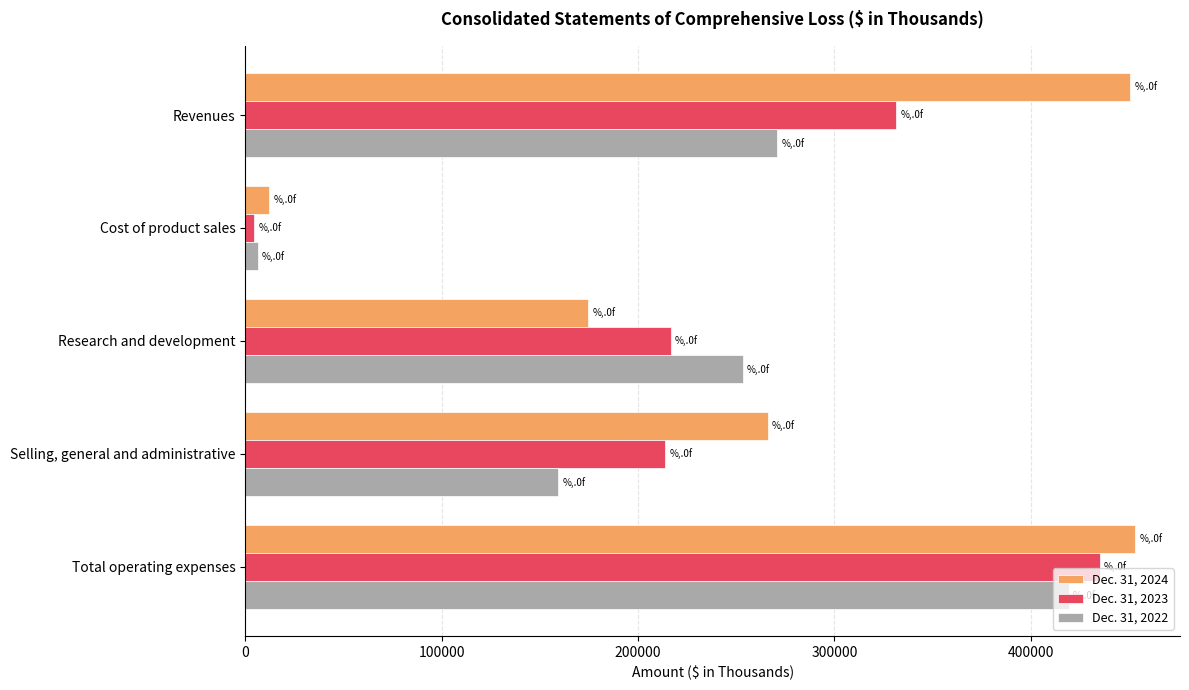

At which category is the sum across all series the highest?

Total operating expenses